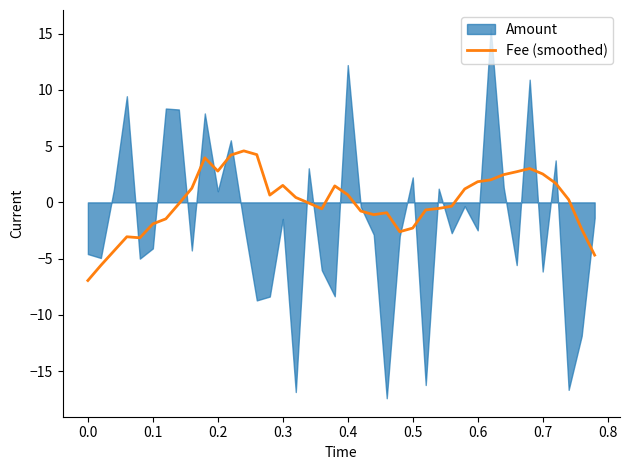

What is the maximum value for Fee (smoothed)?

4.6